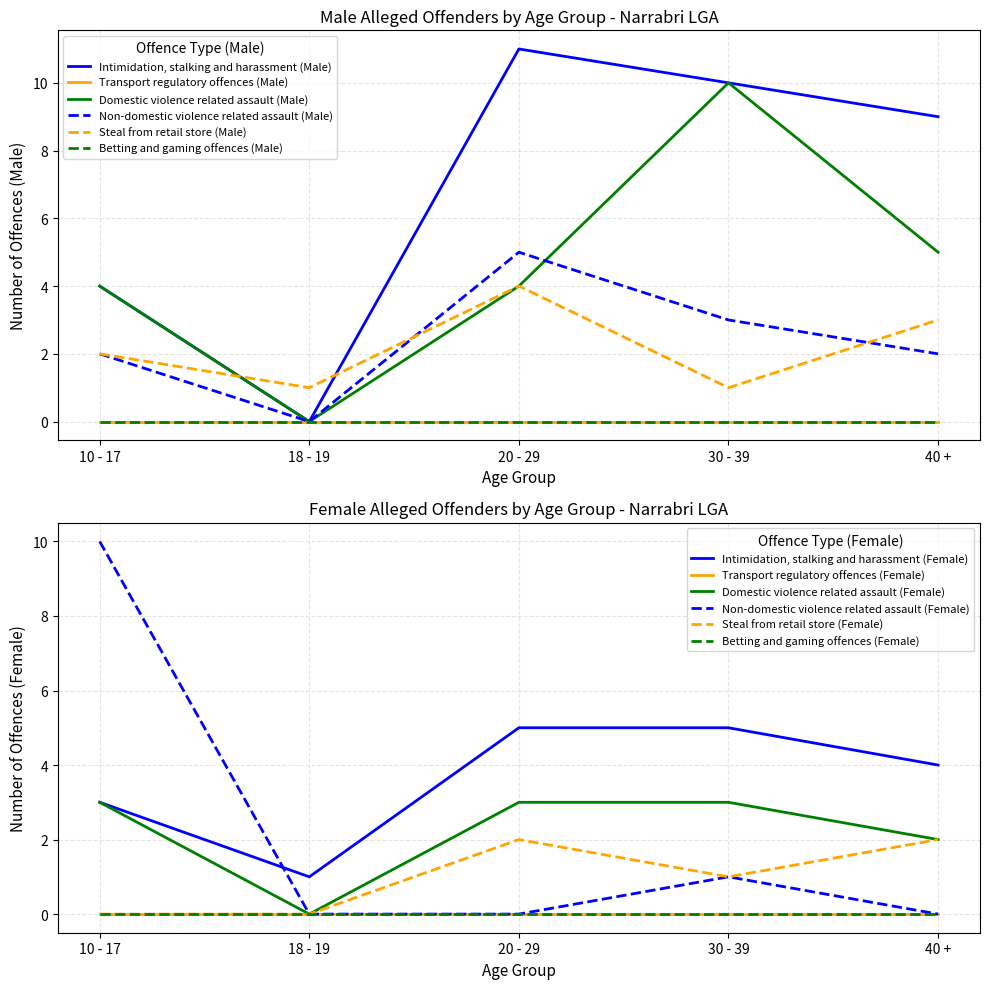

Is this an area chart (filled region under the line)?

No